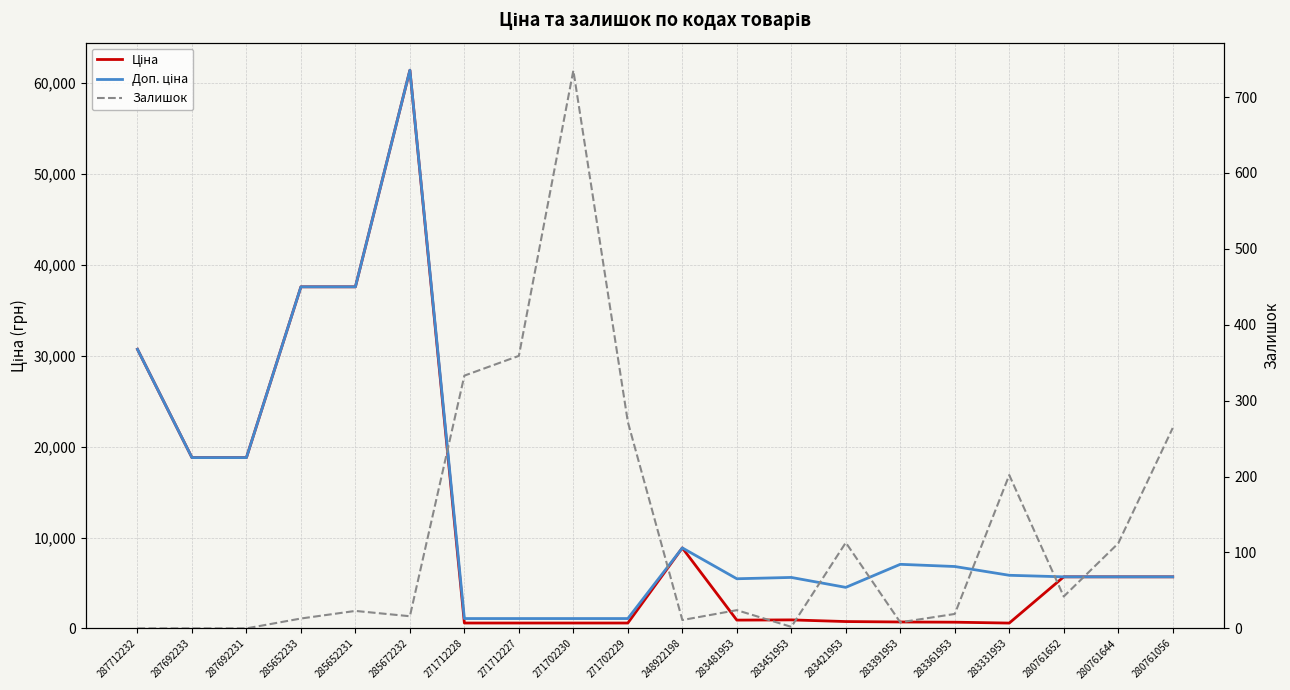

At which label is Доп. ціна closest to 31257?

287712232